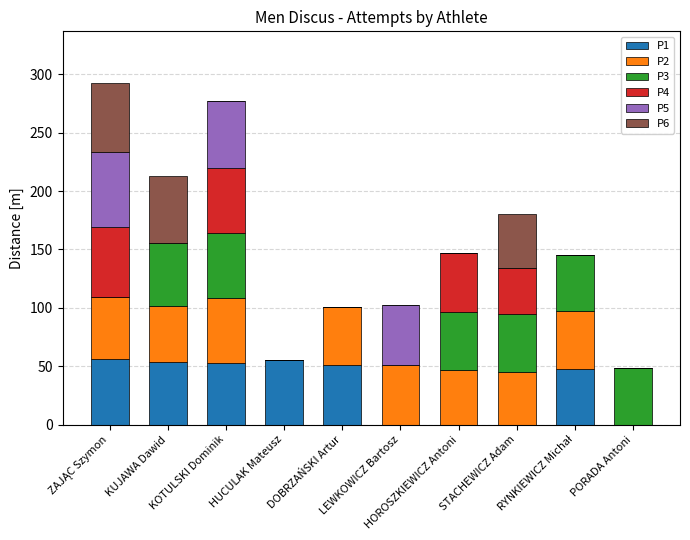

What are all the series names shown in the legend?

P1, P2, P3, P4, P5, P6